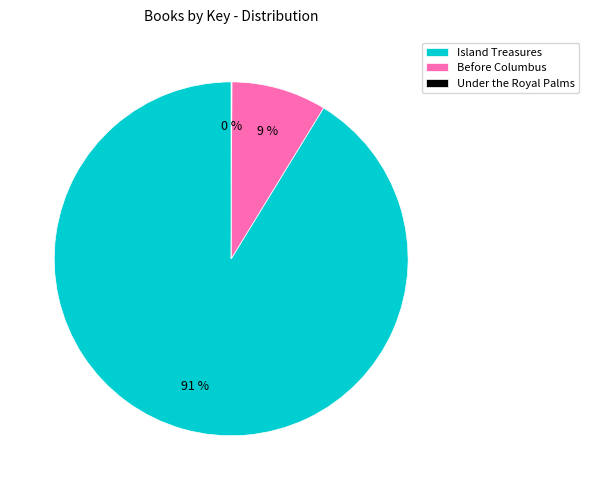

Which slice is the largest?

Island Treasures